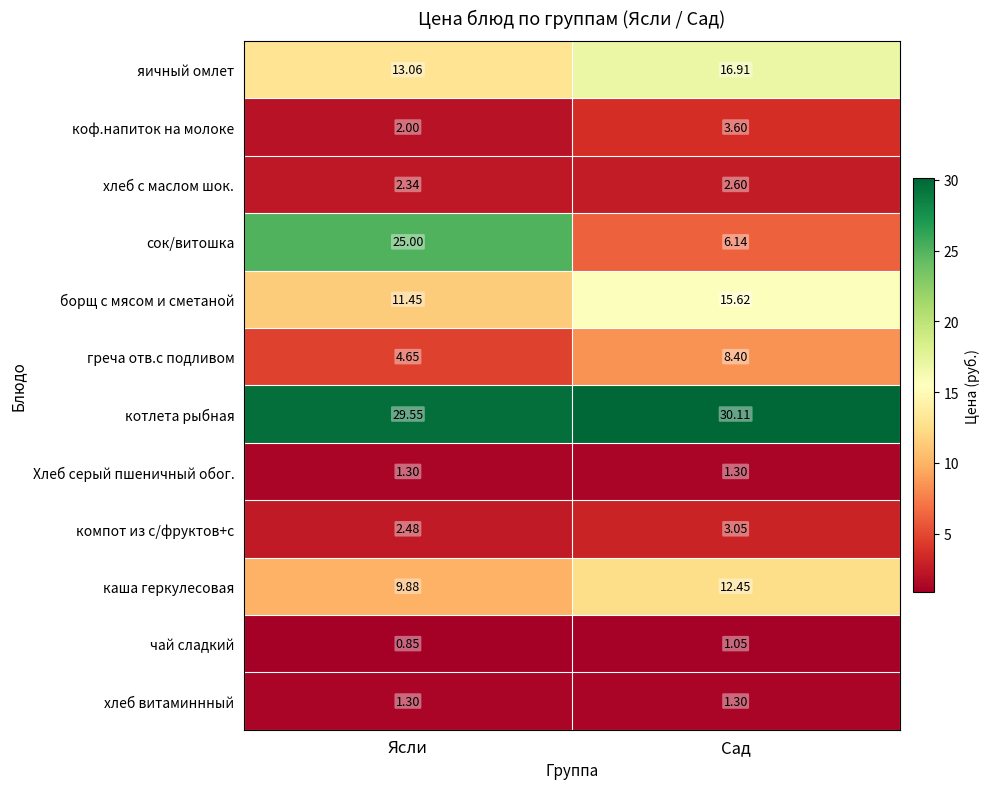

Which series changed the most between Ясли and Сад?

сок/витошка